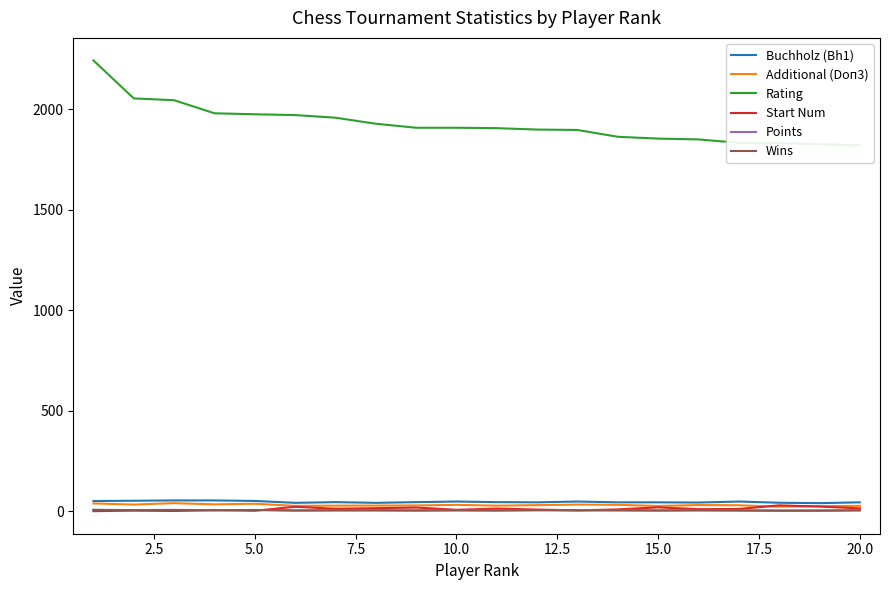

True or false: Points and Buchholz (Bh1) cross at least once.

False